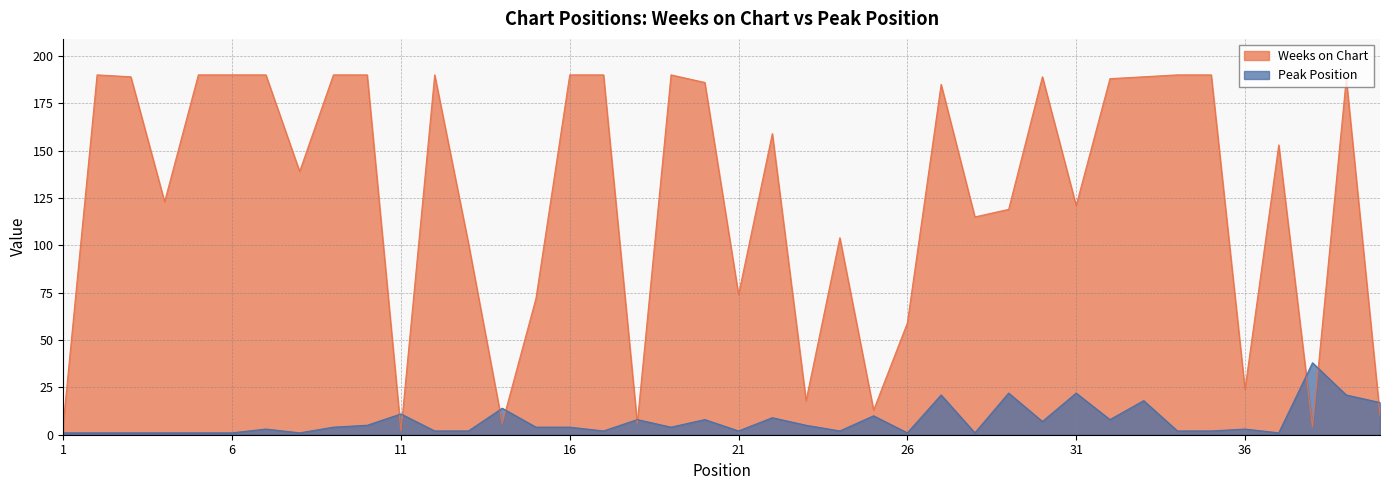

Rank the series by their maximum value, from lowest to highest.

Peak Position, Weeks on Chart